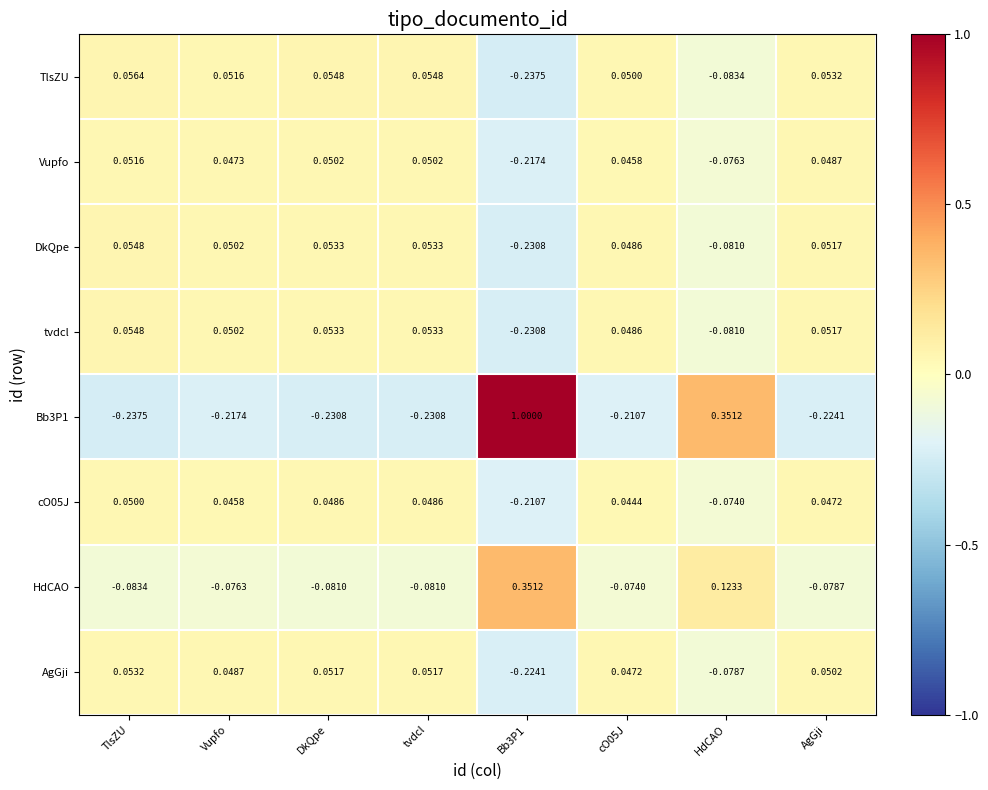

How many negative values does the AgGji series have?

2